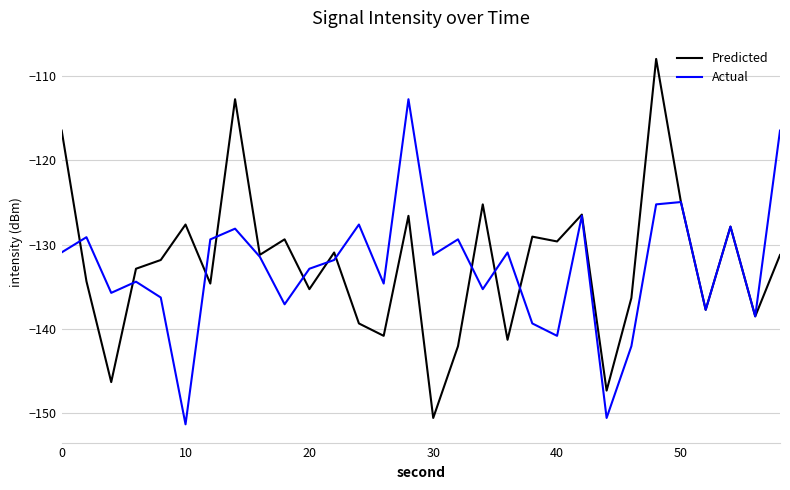

Rank the series by their maximum value, from lowest to highest.

Actual, Predicted